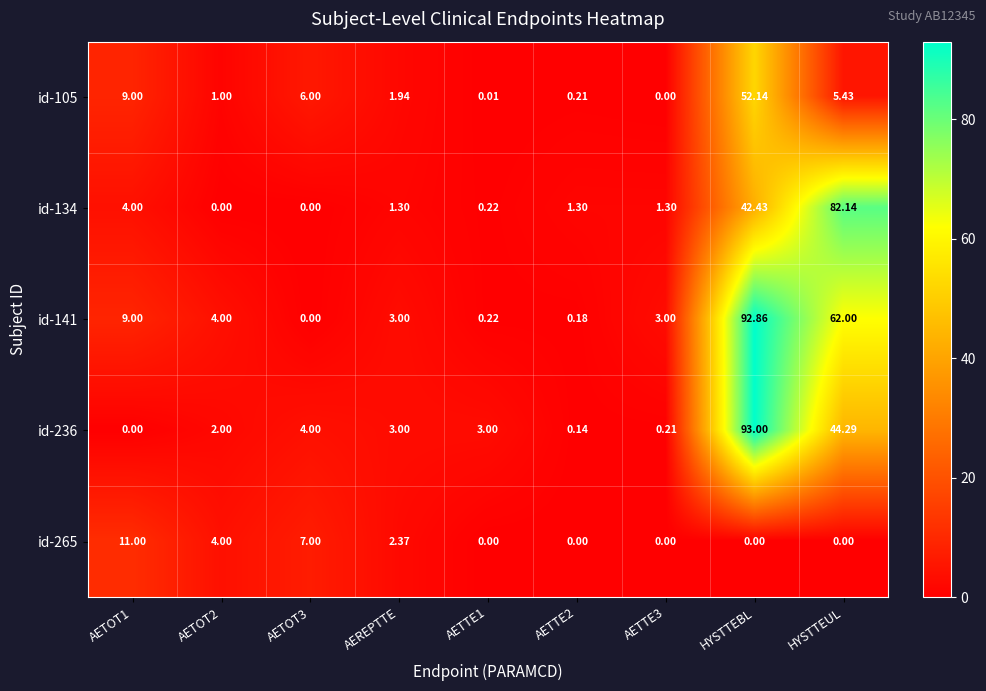

Where is id-236 nearest to the value 46?

HYSTTEUL